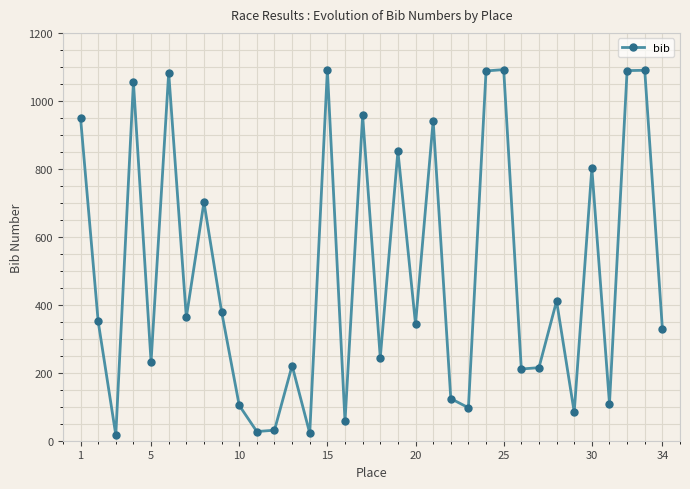

What is the maximum value shown in the chart?

1092